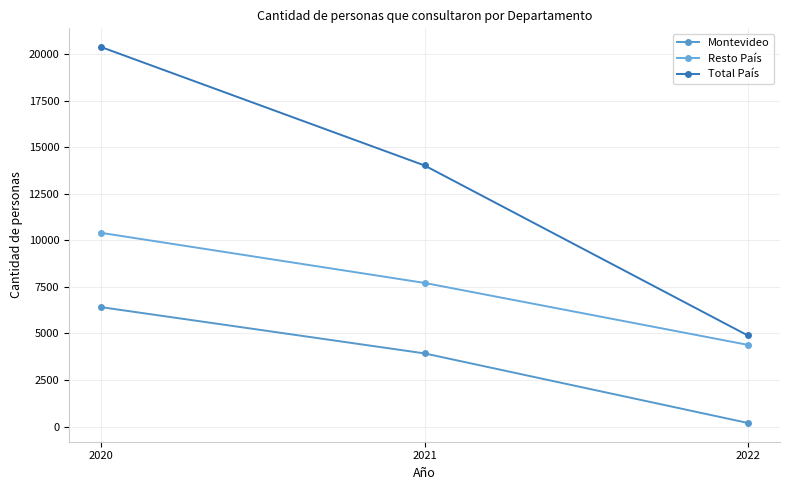

What is the value of the Resto País point at the 2nd from the left?

7715